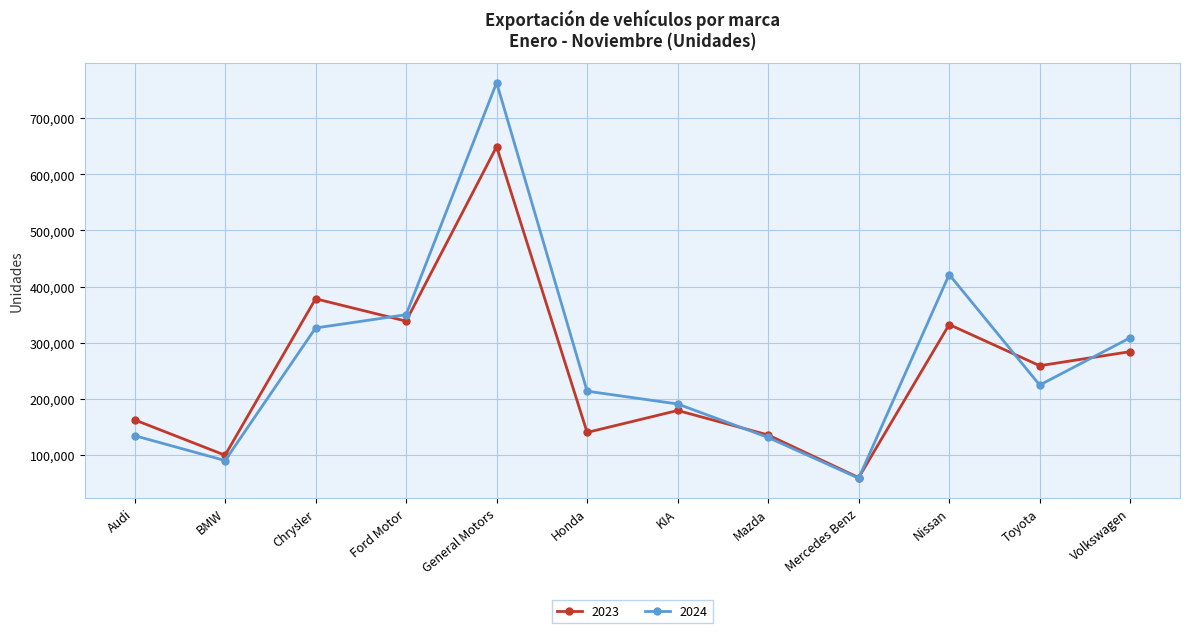

The 2023 series shows 135660 at Mazda. True or false?

True